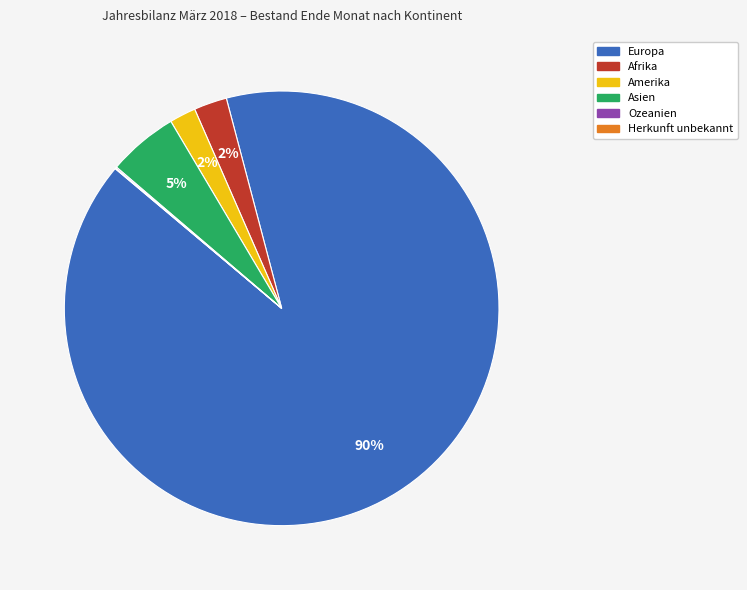

To the nearest percent, what portion does Afrika represent?

2%